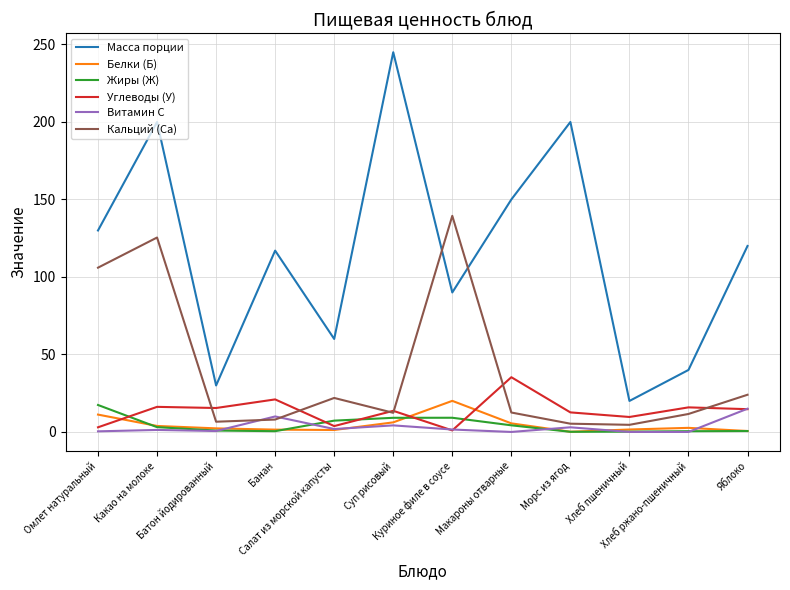

Is it true that Витамин С equals 15.0 at Яблоко?

True